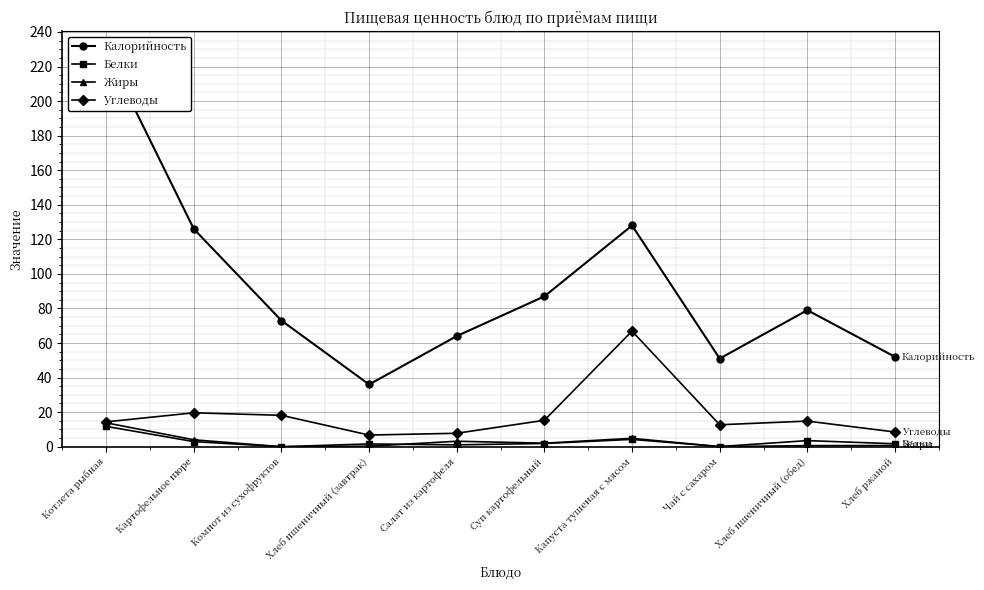

What position from the left is Капуста тушеная с мясом?

7